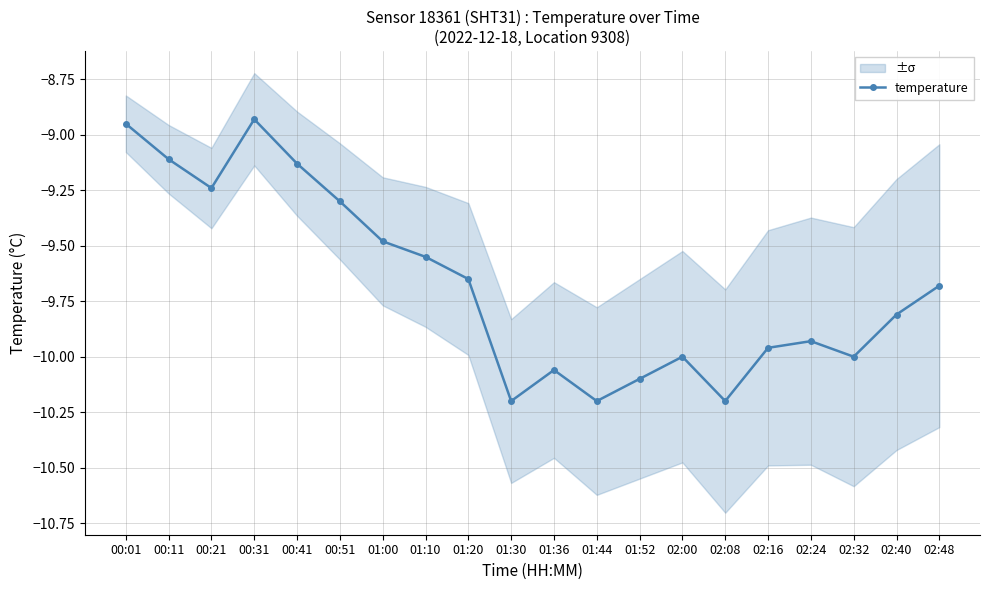

The chart shows a value of -9.7 at 01:20. True or false?

True